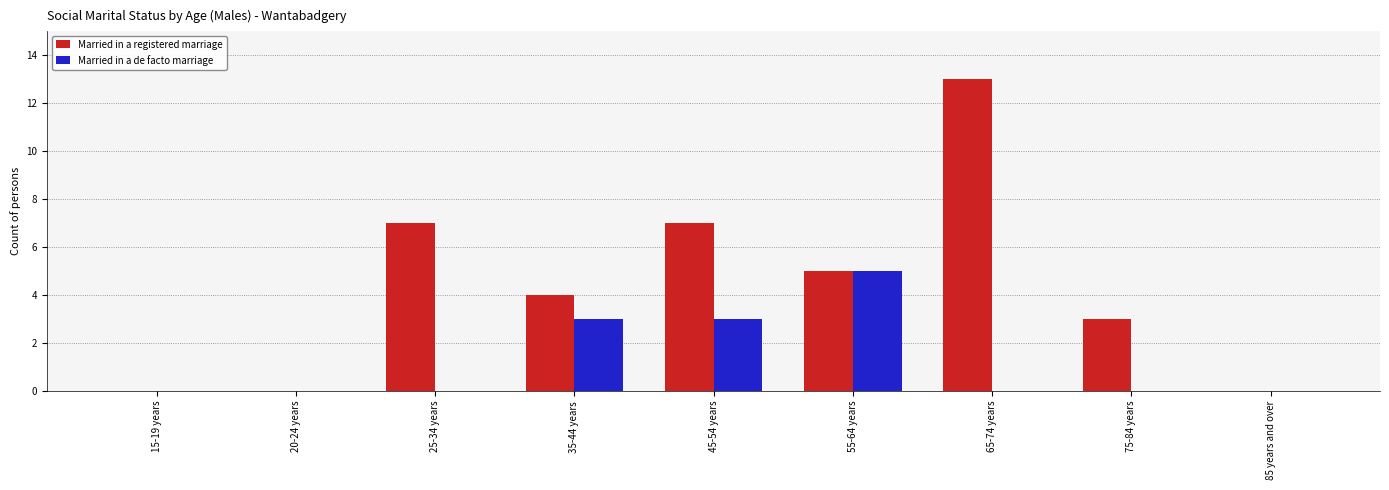

At which category is the sum across all series the highest?

65-74 years